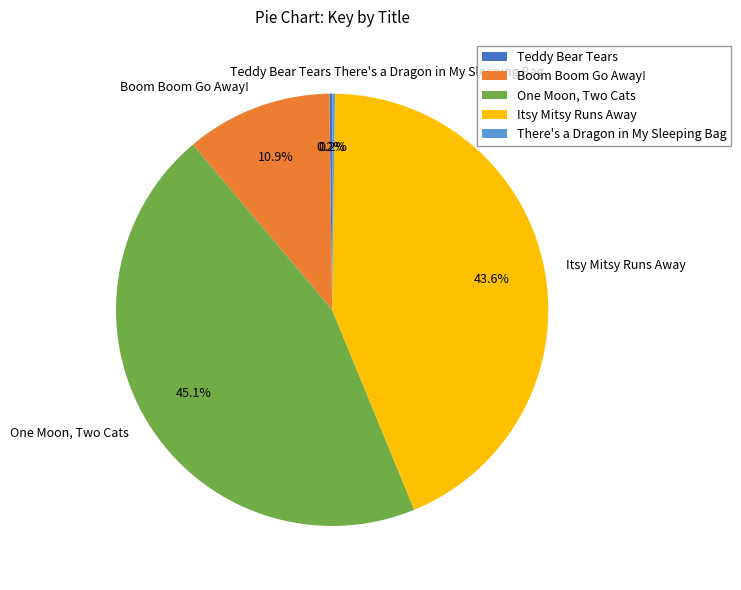

What is the largest slice in the pie chart?

One Moon, Two Cats